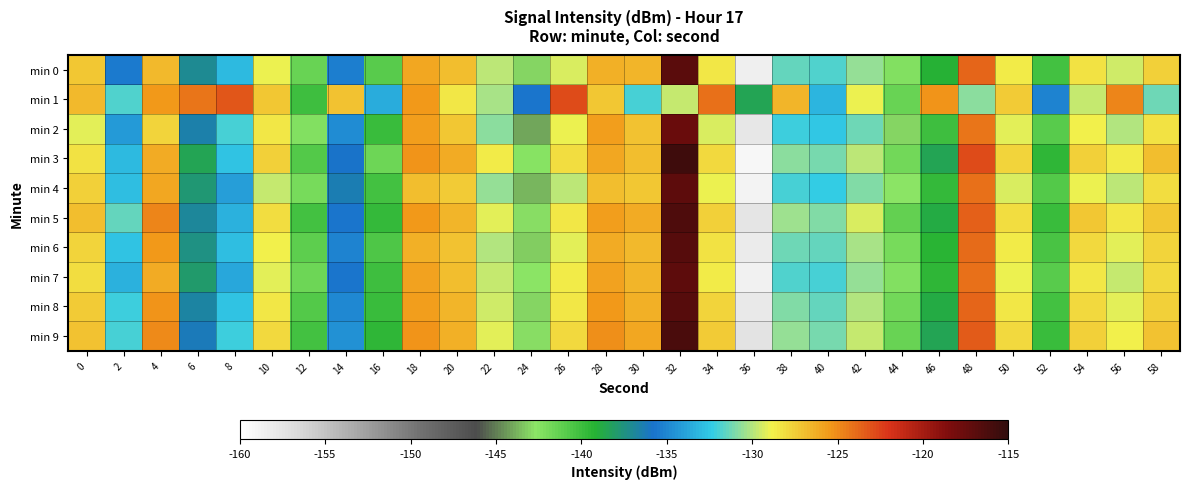

Rank the series at 42 from lowest to highest value.

min 2, min 4, min 7, min 0, min 6, min 8, min 3, min 9, min 5, min 1